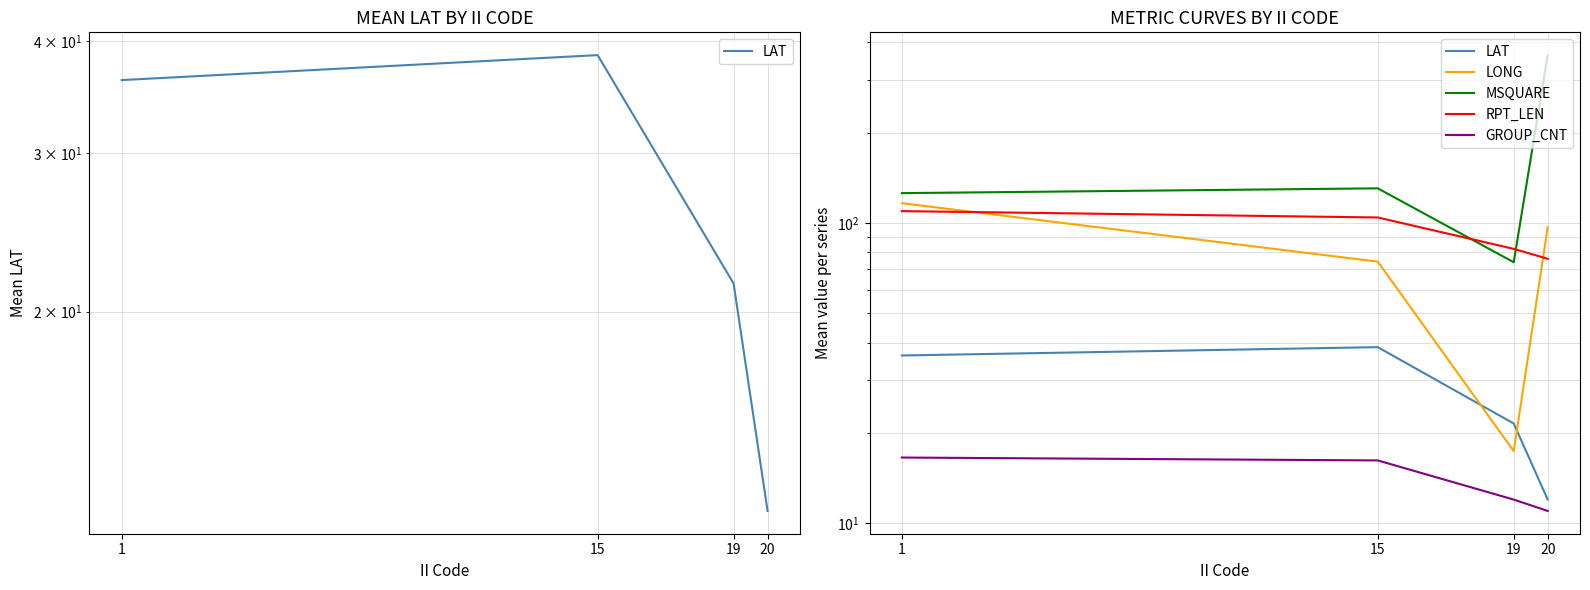

What is the value of the LONG point at the 1st from the left?

116.4